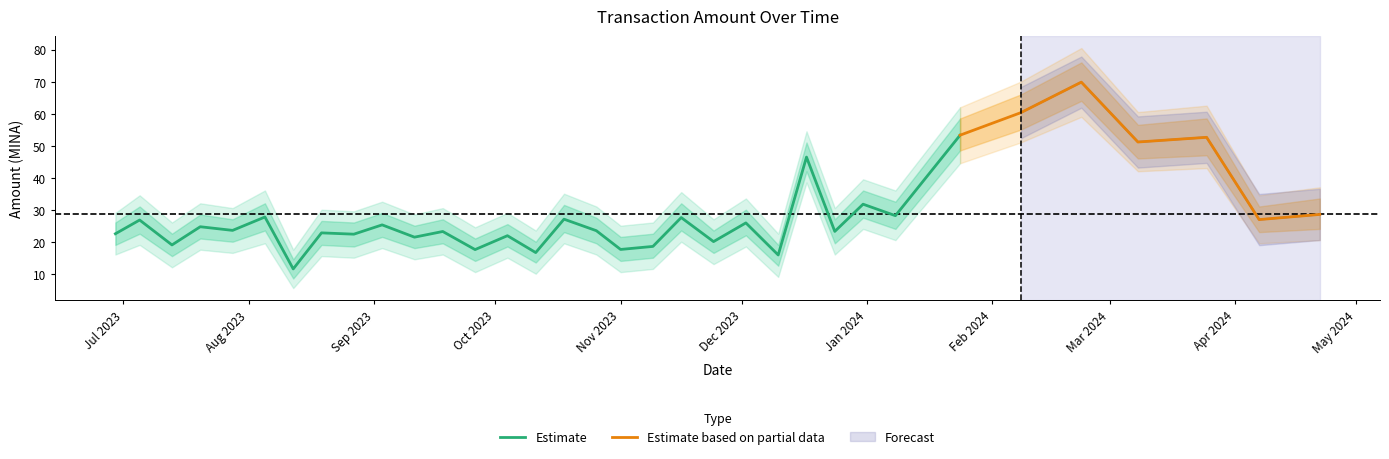

Where is Amount nearest to the value 40?

2023-12-17